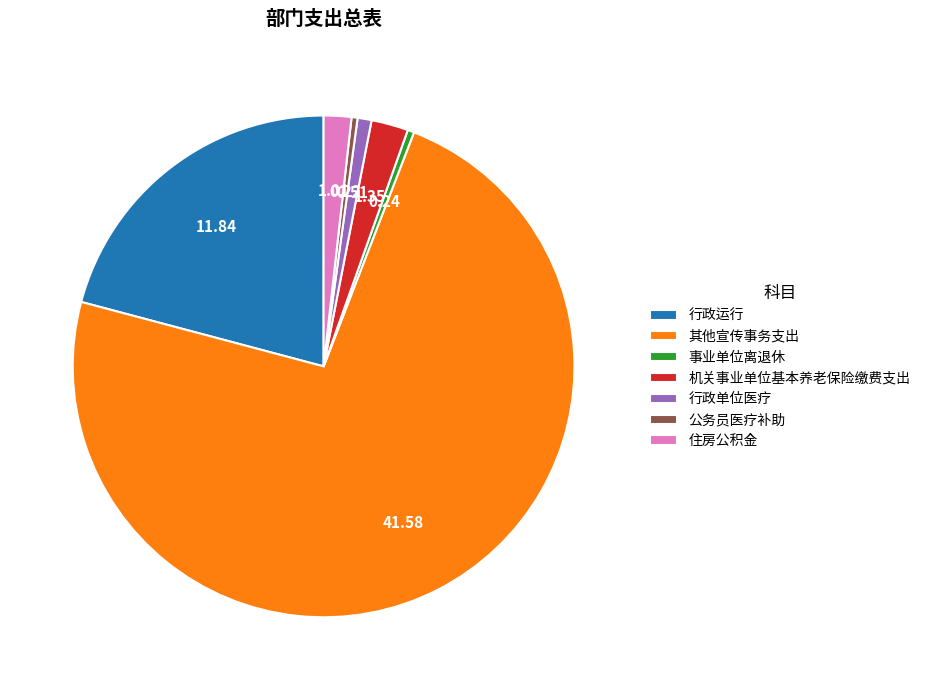

Between 住房公积金 and 行政单位医疗, which is larger?

住房公积金